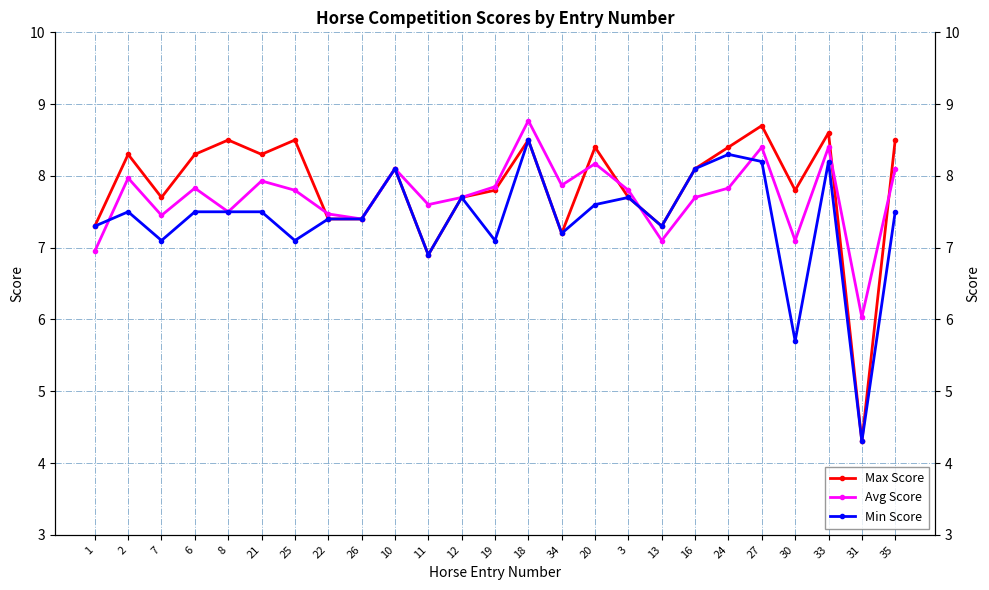

Rank the categories by Avg Score value from highest to lowest.

18, 27, 33, 20, 10, 35, 2, 21, 34, 19, 6, 24, 25, 3, 12, 16, 11, 8, 22, 7, 26, 13, 30, 1, 31